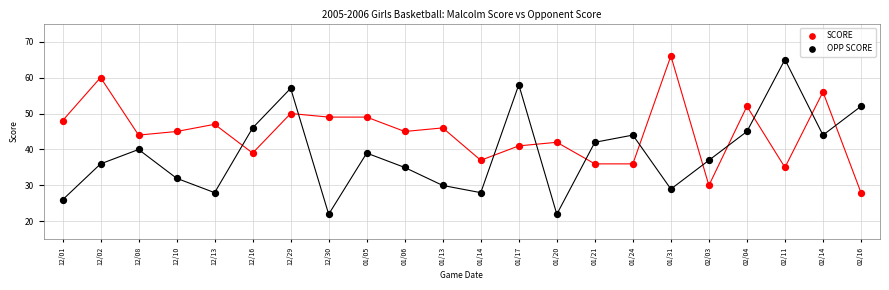

Which series reaches the minimum Y coordinate?

OPP SCORE